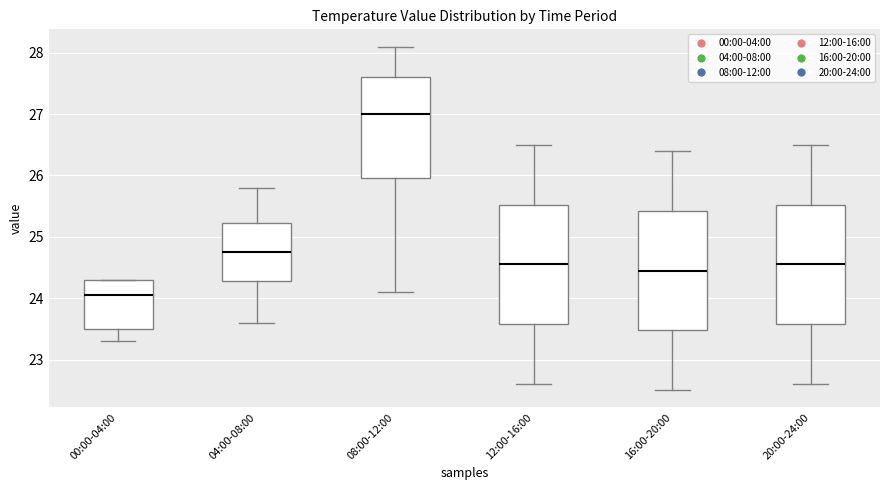

Reading left to right, read every box against the y-axis: the position of its median line, the range the box covers, and the ends of its whiskers. The values are not printed on the chart, so give them approximately, as read against the axis.

00:00-04:00: median 24.1, box 23.5 to 24.3, whiskers 23.3 to 24.3
04:00-08:00: median 24.8, box 24.3 to 25.2, whiskers 23.6 to 25.8
08:00-12:00: median 27.0, box 26.0 to 27.6, whiskers 24.1 to 28.1
12:00-16:00: median 24.6, box 23.6 to 25.5, whiskers 22.6 to 26.5
16:00-20:00: median 24.5, box 23.5 to 25.4, whiskers 22.5 to 26.4
20:00-24:00: median 24.6, box 23.6 to 25.5, whiskers 22.6 to 26.5